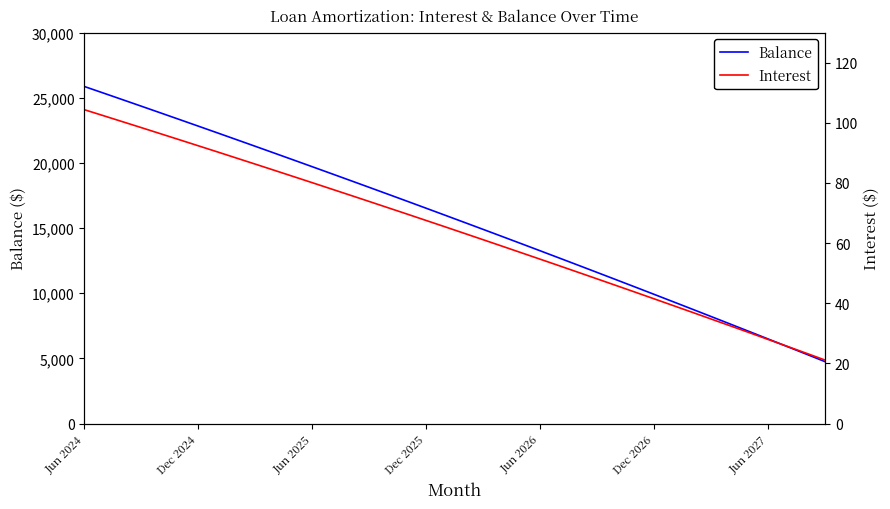

How many distinct data groups are displayed?

2